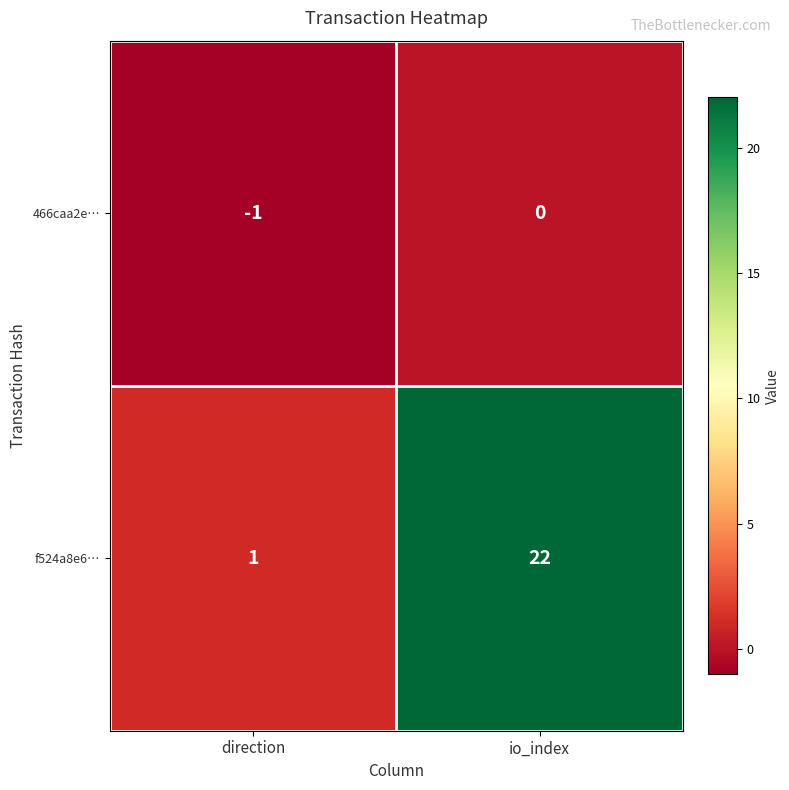

Between direction and io_index, which series saw the biggest shift?

f524a8e6…